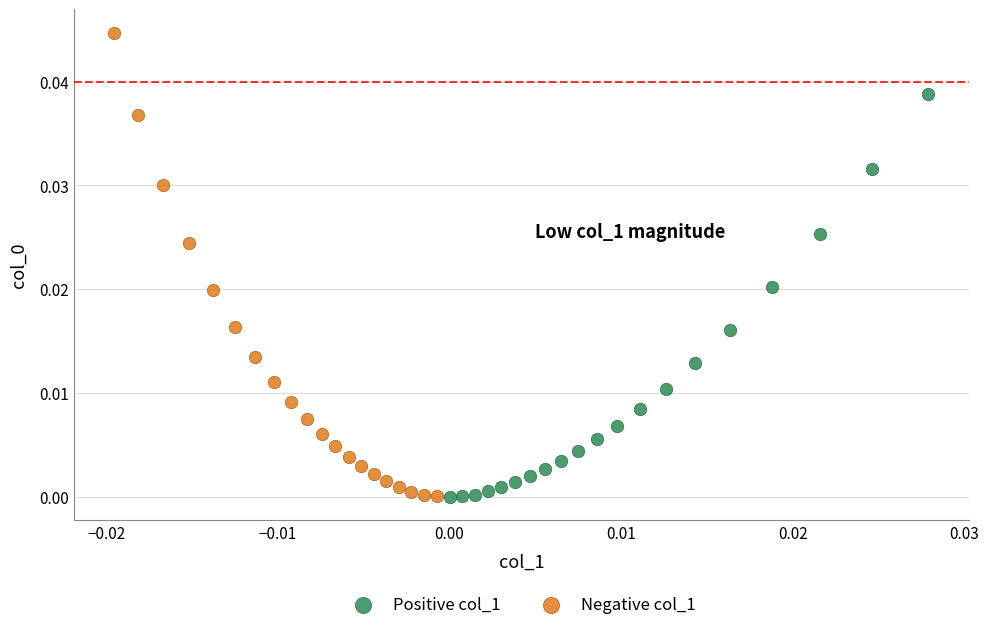

Which series has the widest spread of Y values?

Negative col_1